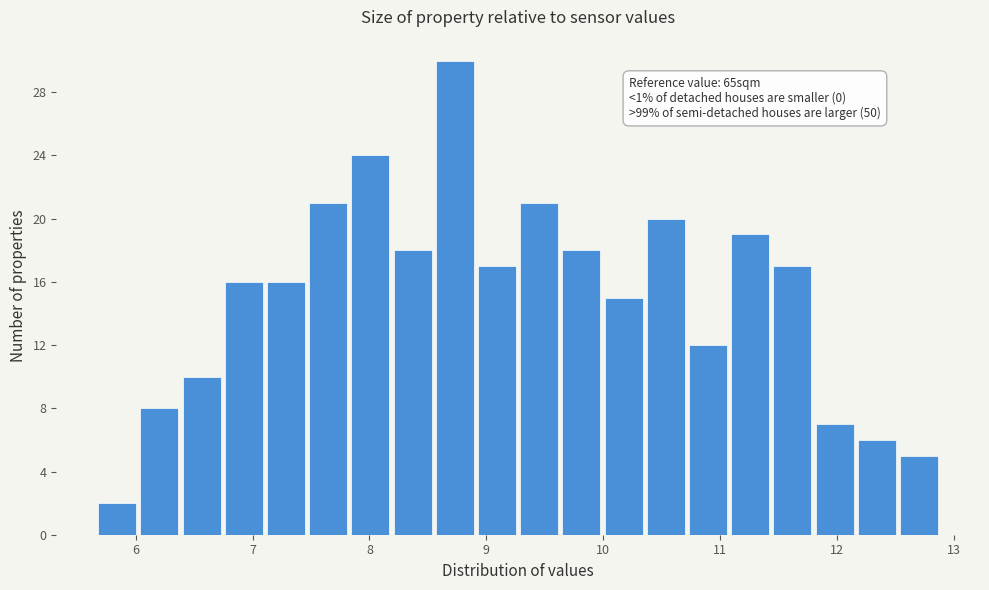

Read against the x-axis, roughly where is the centre of the tallest bar?

8.7